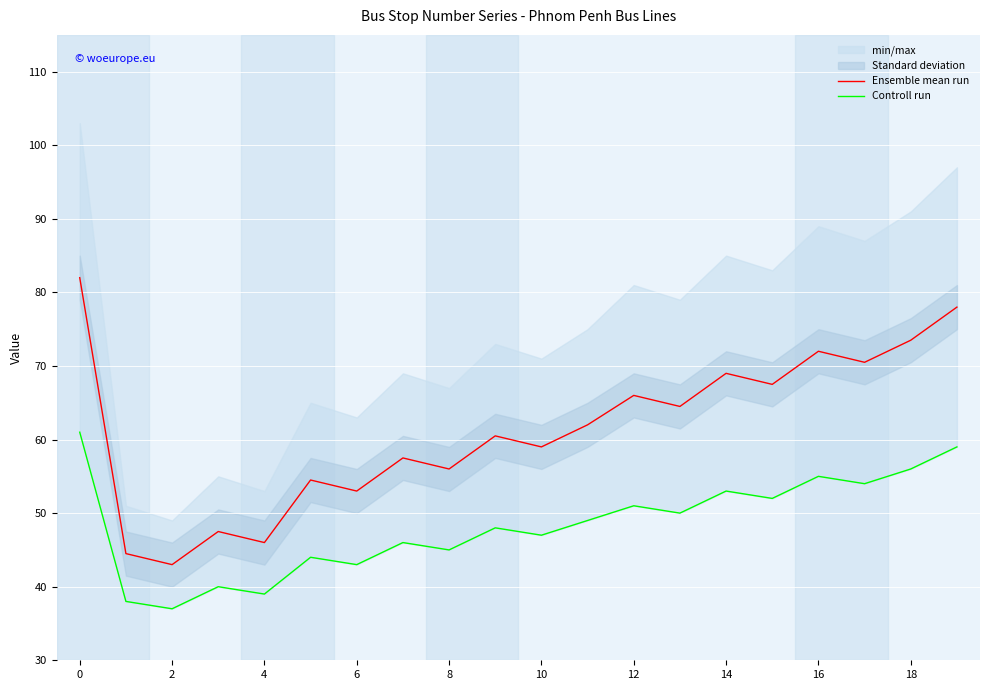

The value of Ensemble mean run at 0 is 82.0. True or false?

True